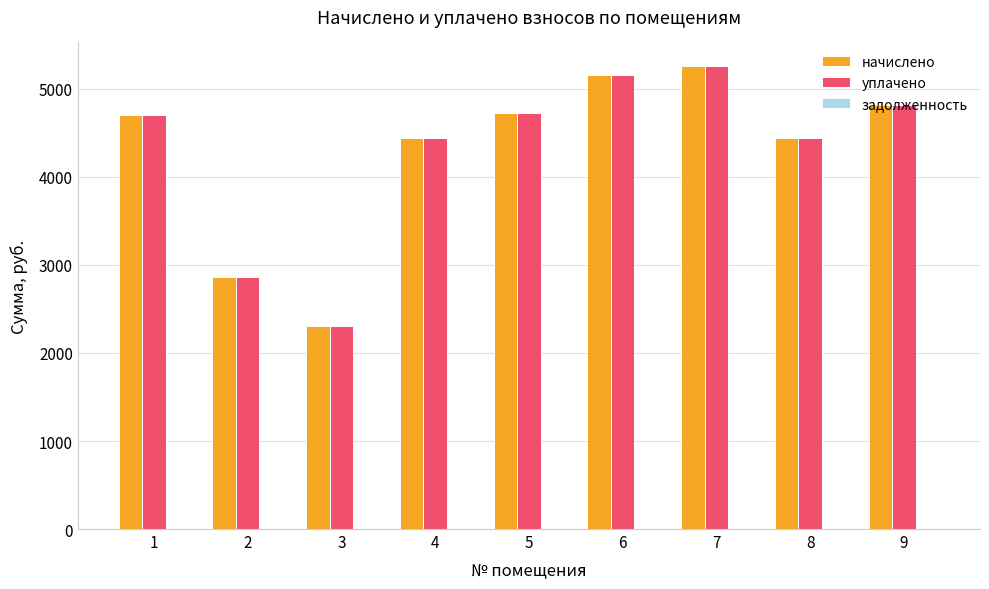

The value of начислено at 1 is 4700.2. True or false?

True